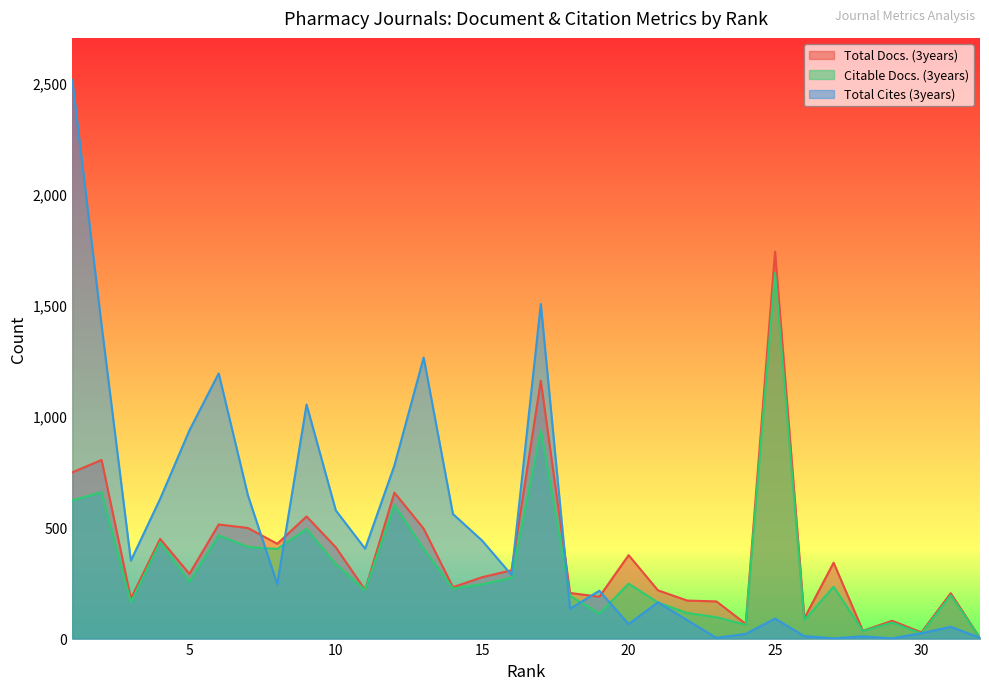

In Citable Docs. (3years), how many points are higher than both neighbors (excluding endpoints)?

11